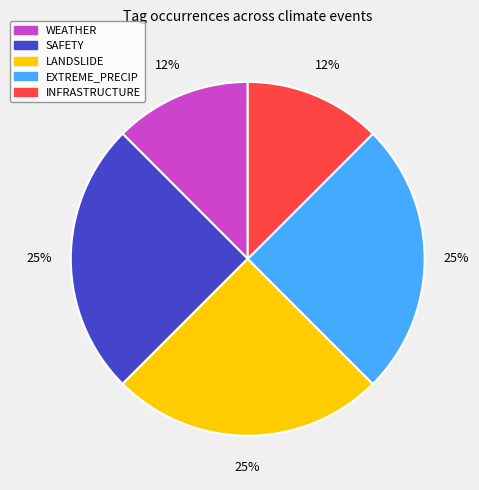

The EXTREME_PRECIP slice represents 25% of the pie. True or false?

True